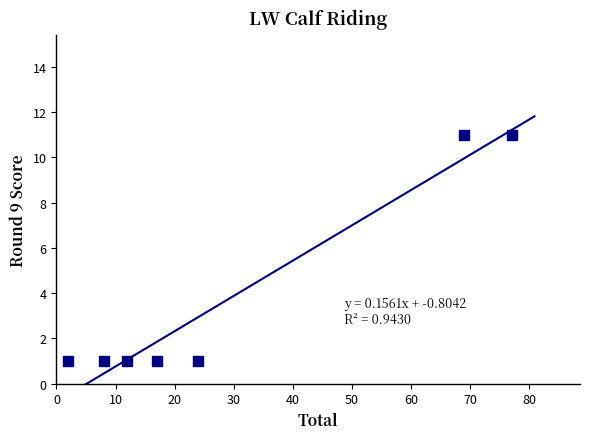

What is the range of X values (max minus min)?

75